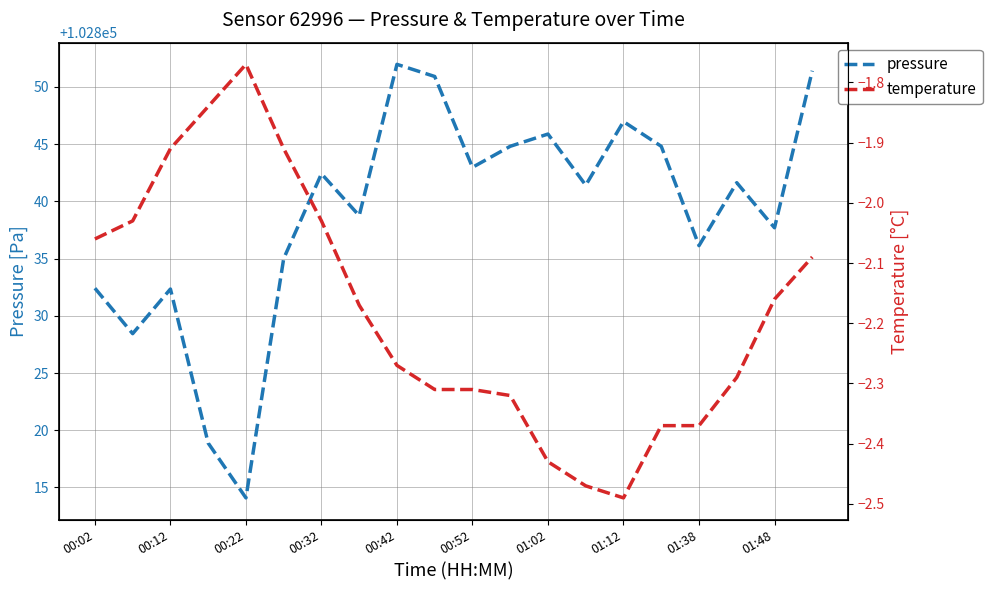

What is the highest value of the pressure series?

102852.0